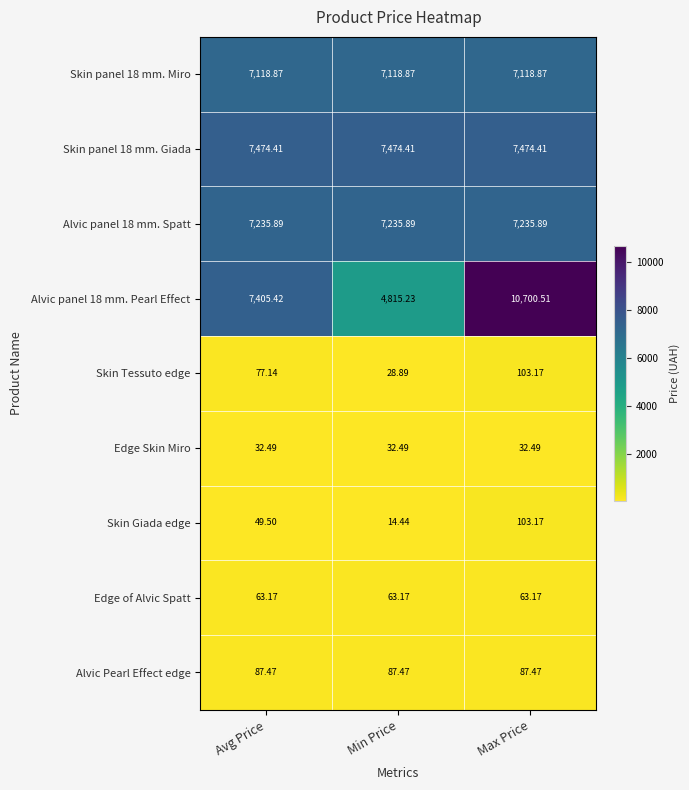

At which label does Skin Giada edge reach its minimum?

Min Price